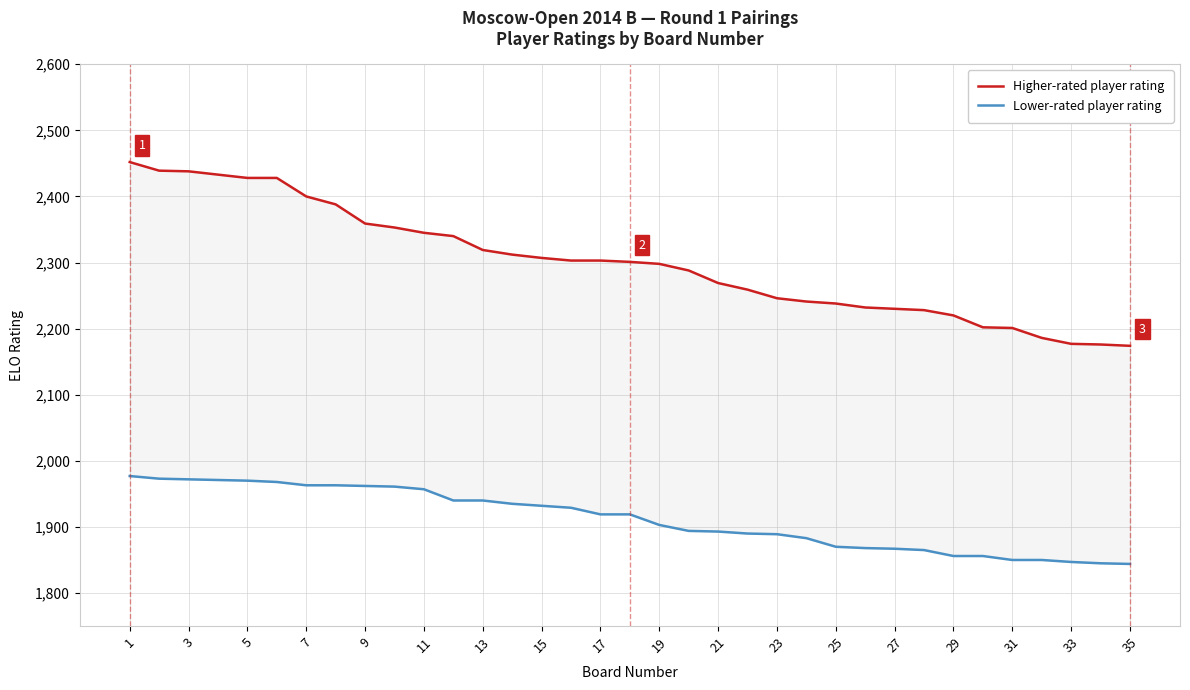

At which label does Higher-rated player rating first exceed 2301?

1